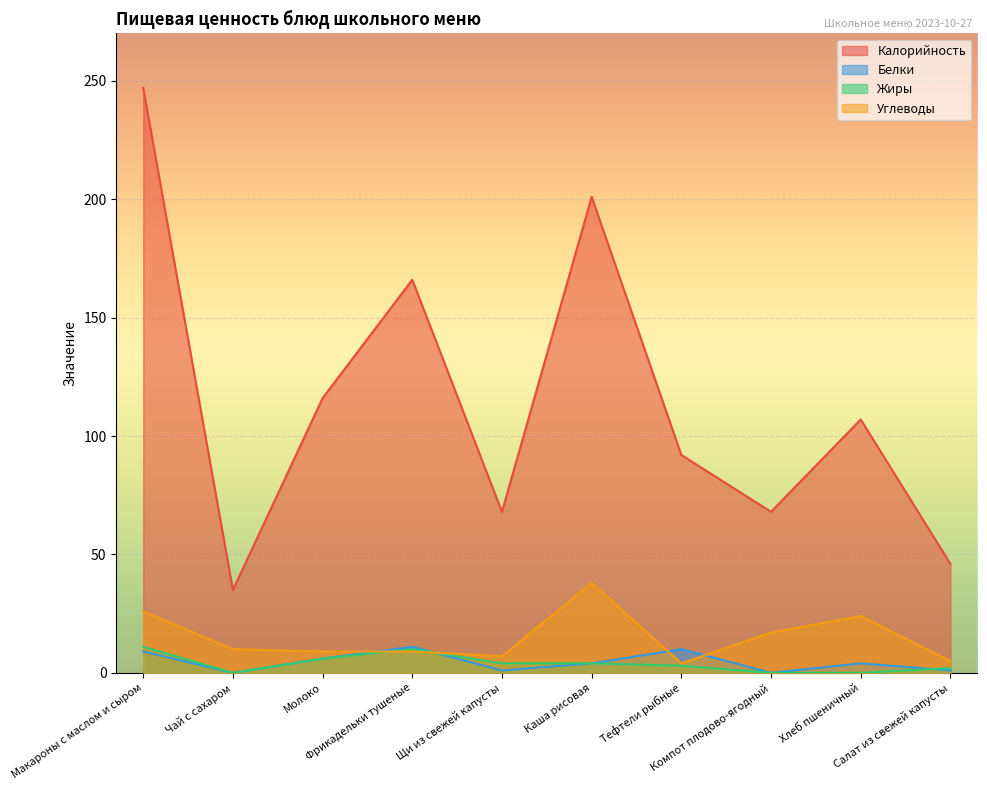

Read the Углеводы value at Компот плодово-ягодный.

17